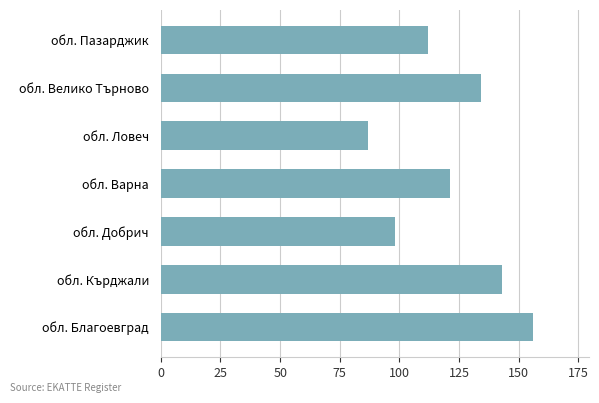

What is the difference between the maximum and minimum values?

69